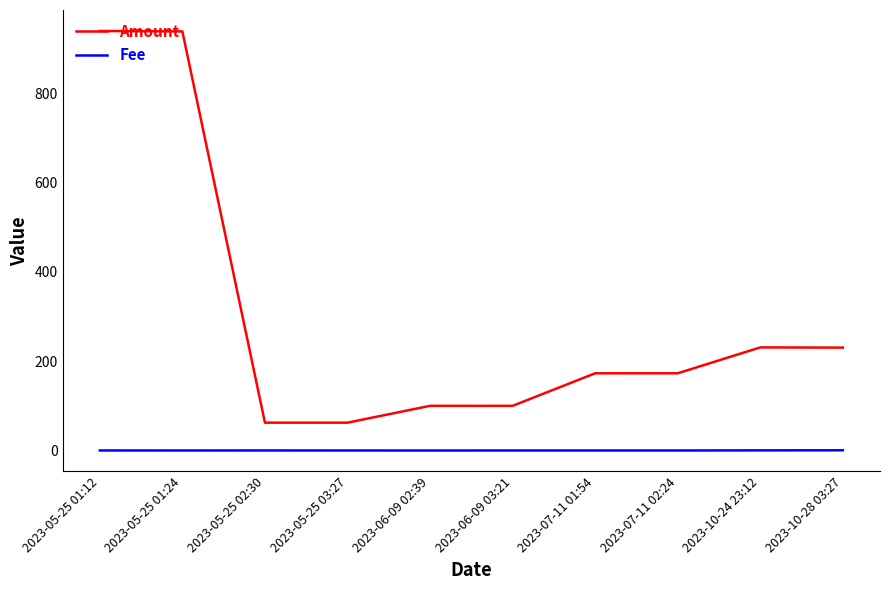

What is the spread (max minus min) of values at 2023-07-11 01:54?

173.0